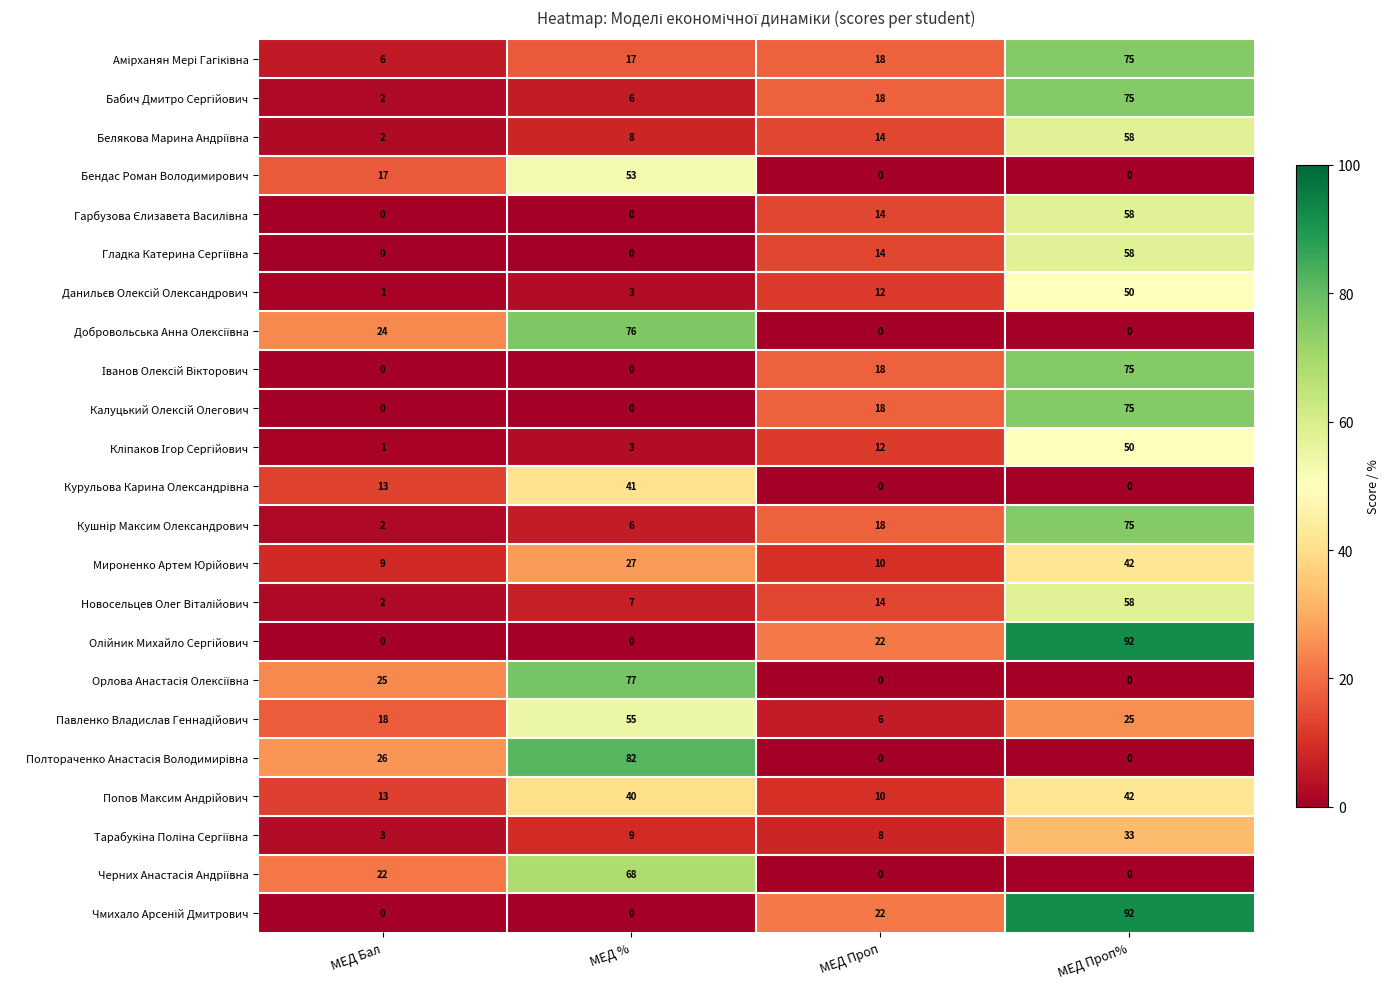

At which category is the sum across all series the highest?

МЕД Проп%